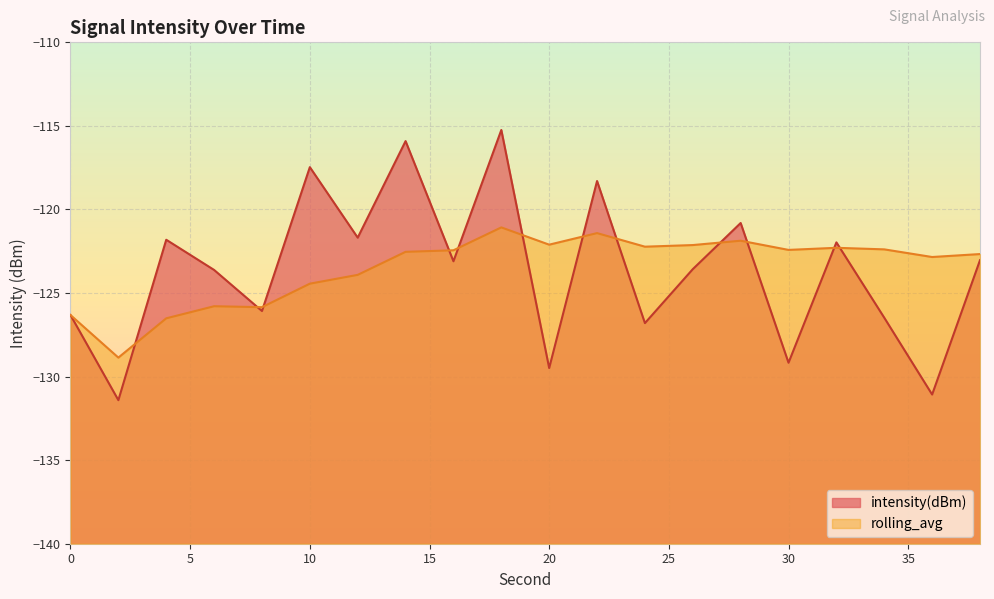

Where is intensity(dBm) nearest to the value -123?

38